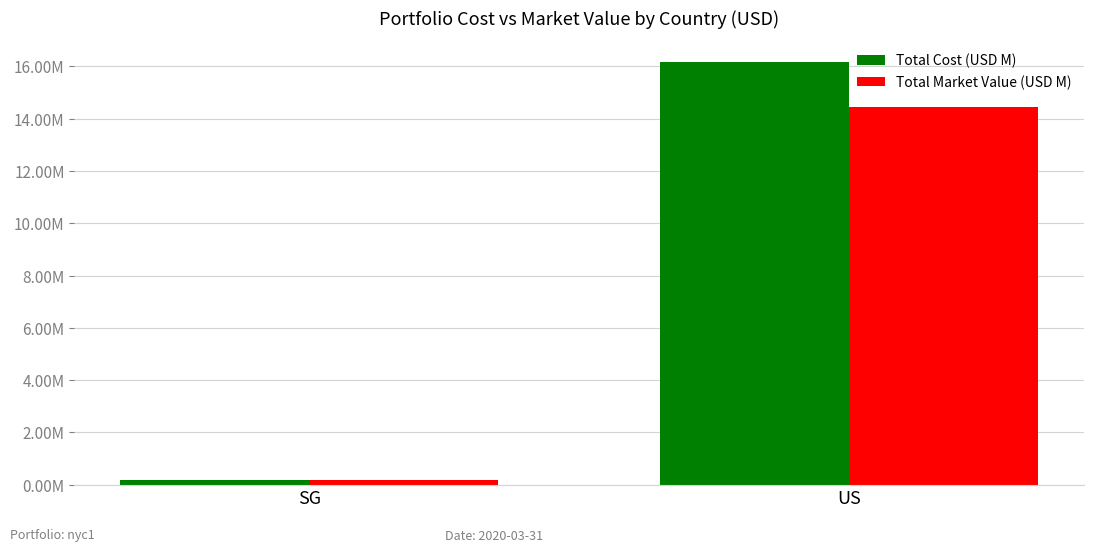

Where does the Total Market Value (USD M) series first go above 14?

US